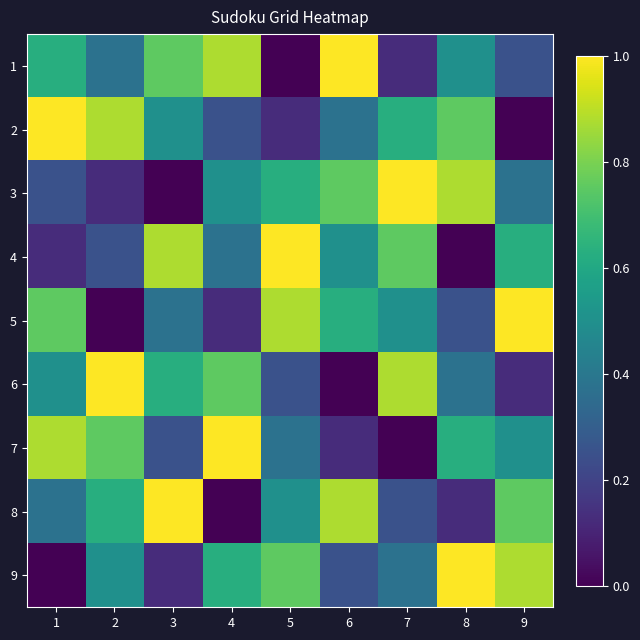

Count the number of categories in the chart.

9